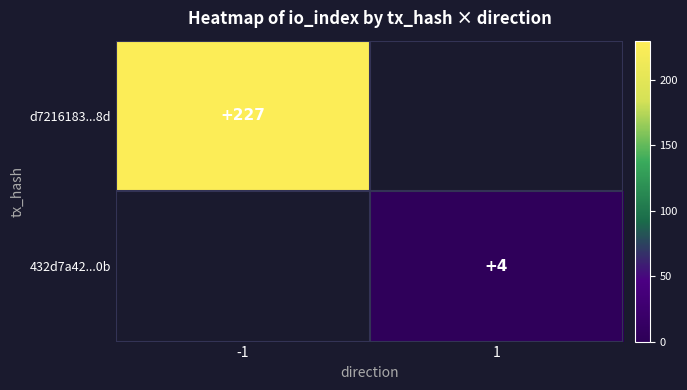

At which category does the chart reach its minimum across all series?

1